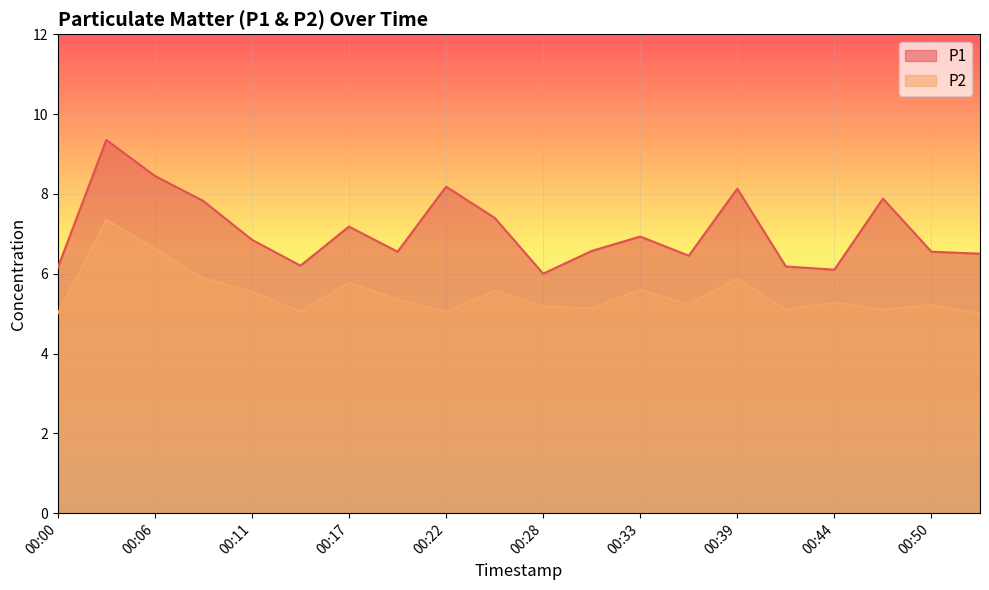

How many lines are shown in the chart?

2